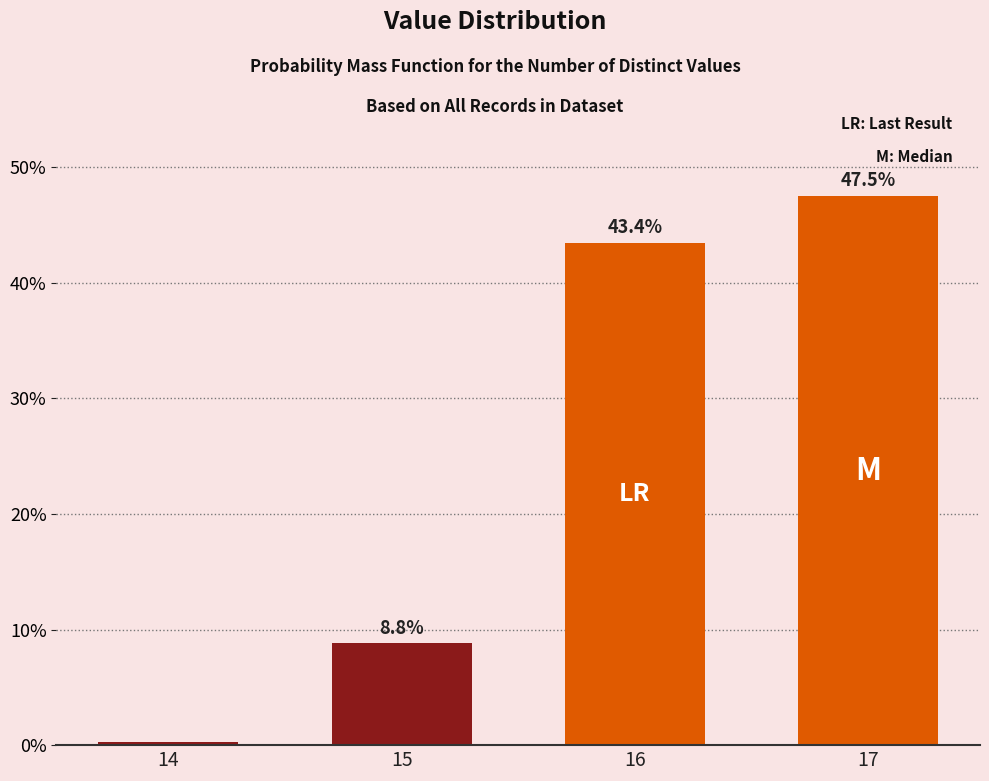

Is it true that the value at 15 is 8.8?

True